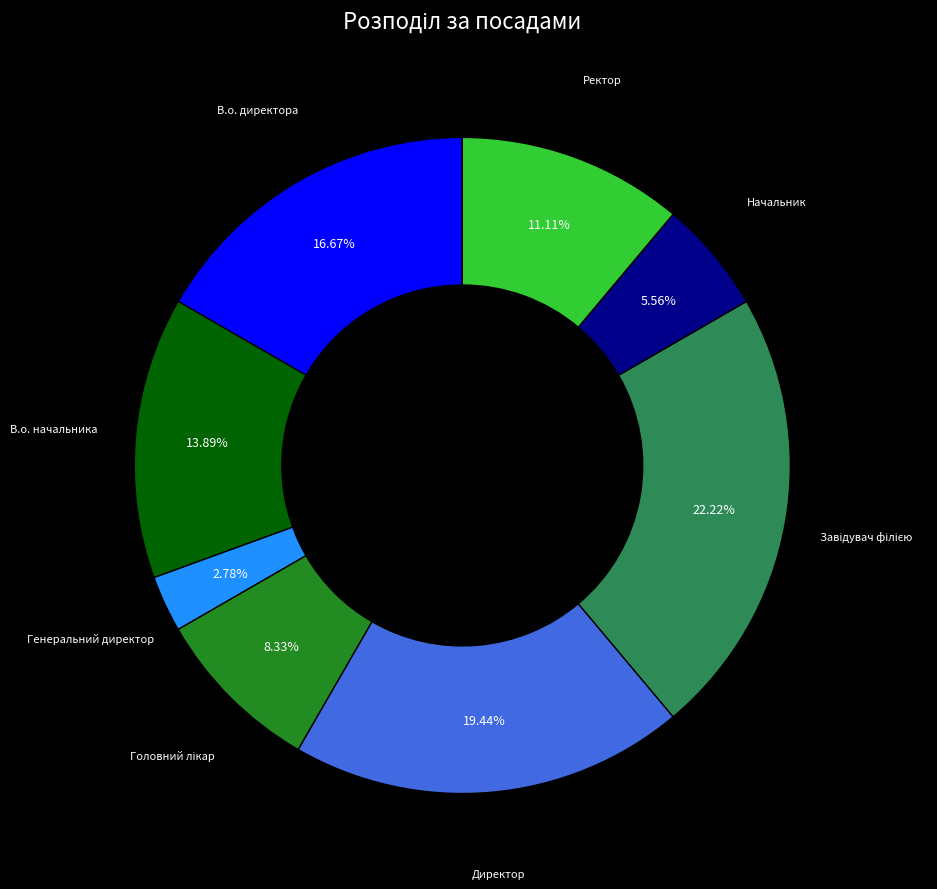

To the nearest percent, what is the average slice percentage?

12%